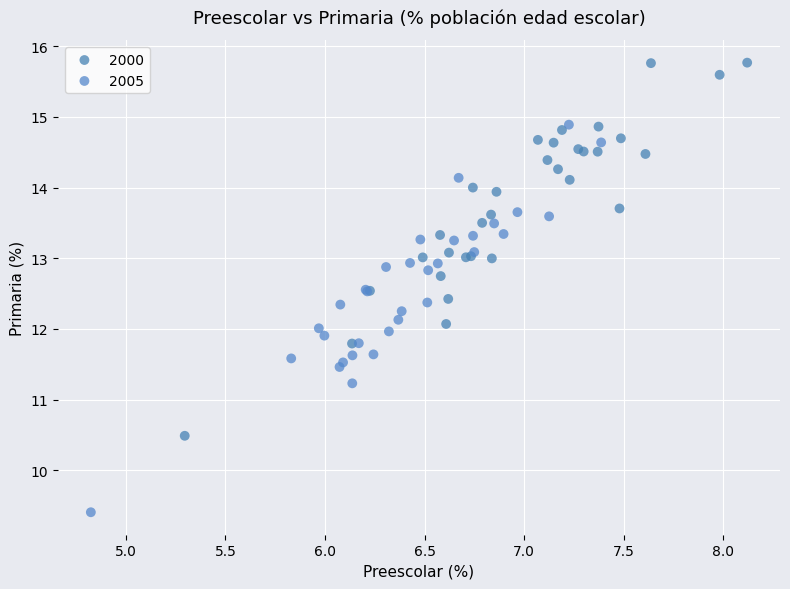

Which series contains the highest Y value?

2000